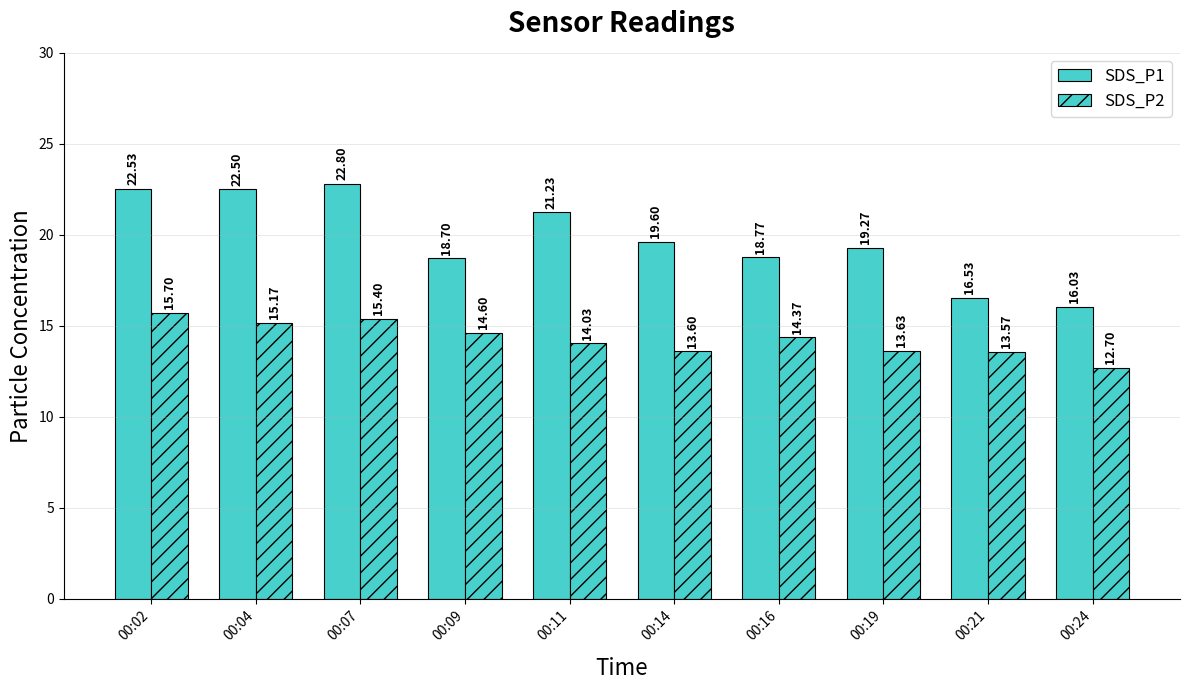

Reading left to right, list all the values displayed in this chart.

SDS_P1: 22.5	22.5	22.8	18.7	21.2	19.6	18.8	19.3	16.5	16.0
SDS_P2: 15.7	15.2	15.4	14.6	14.0	13.6	14.4	13.6	13.6	12.7